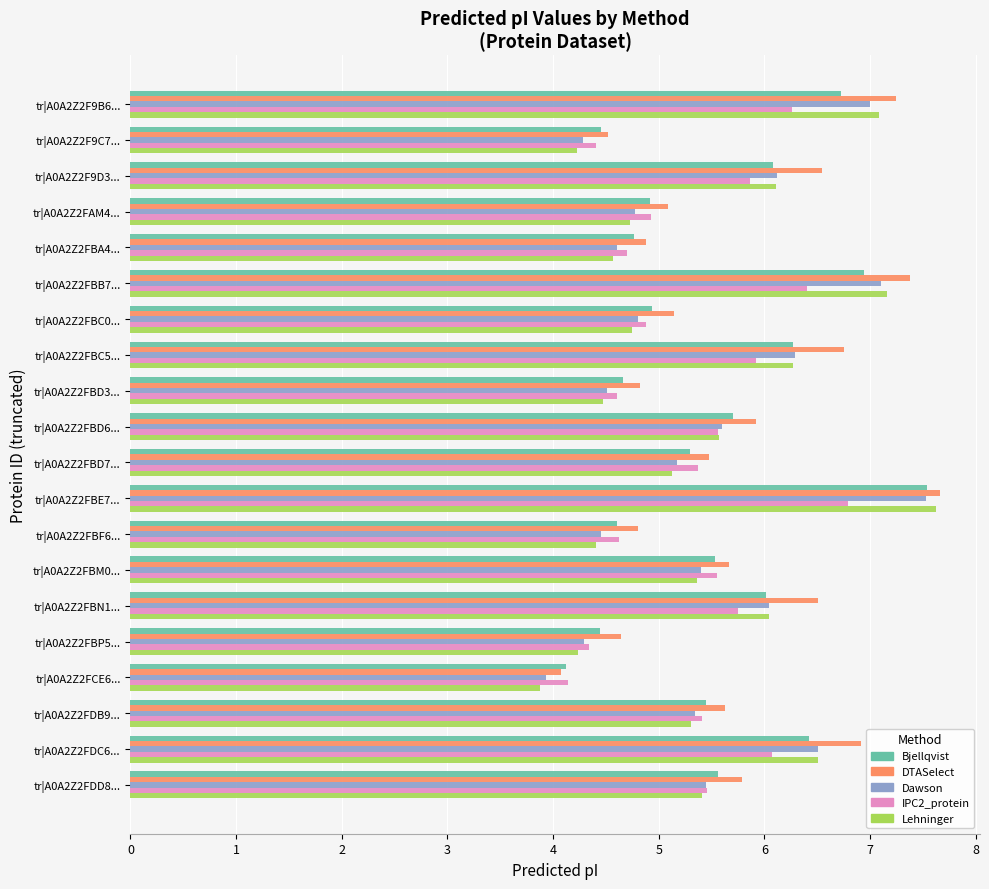

Count the number of categories in the chart.

20